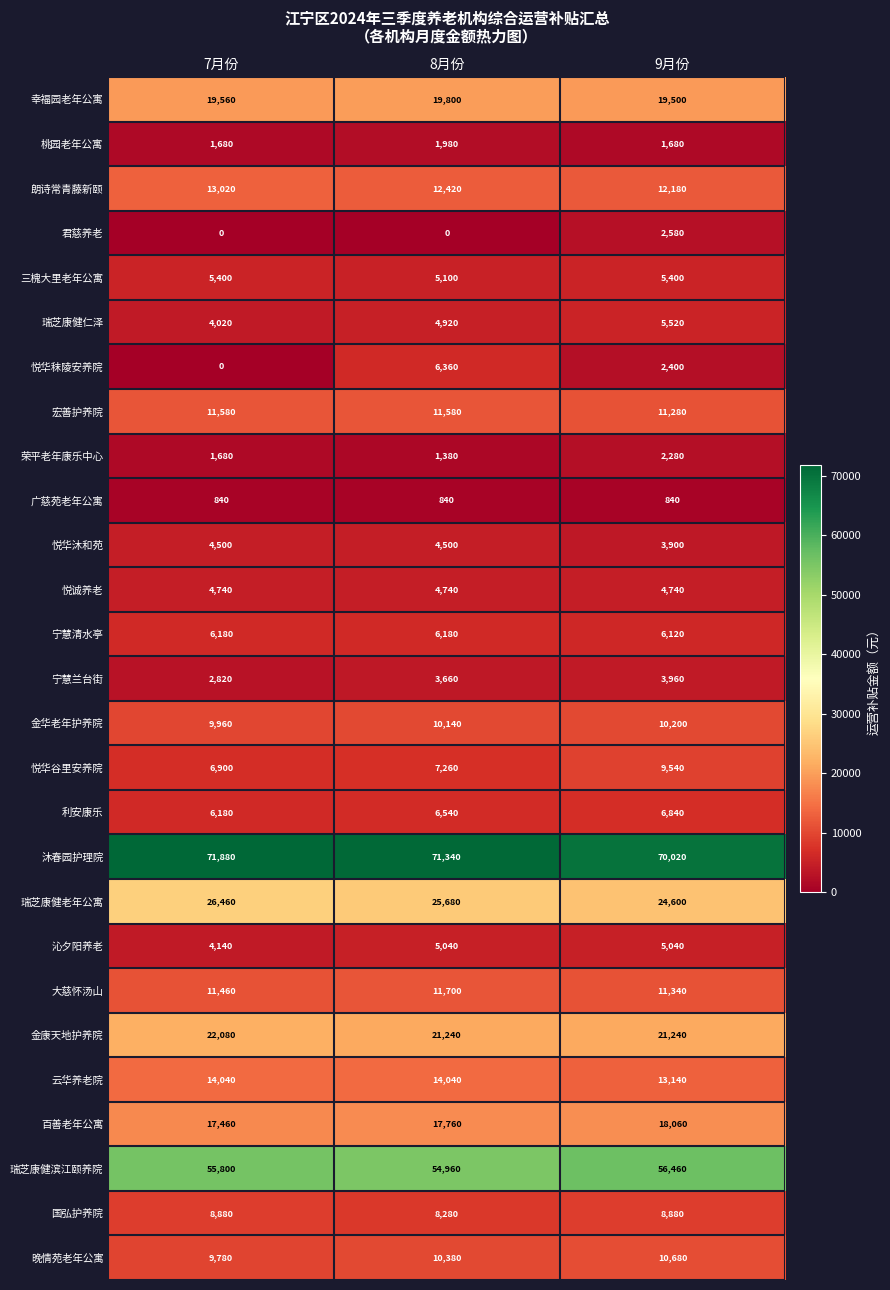

At how many categories does at least one series exceed 23887?

3